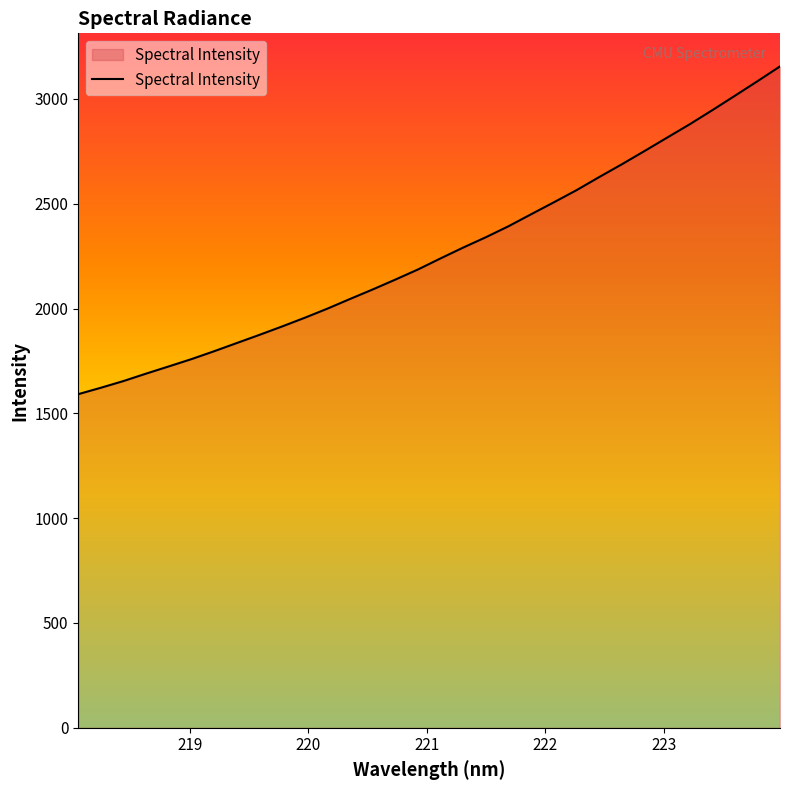

Does the chart display data point markers on the line(s)?

No